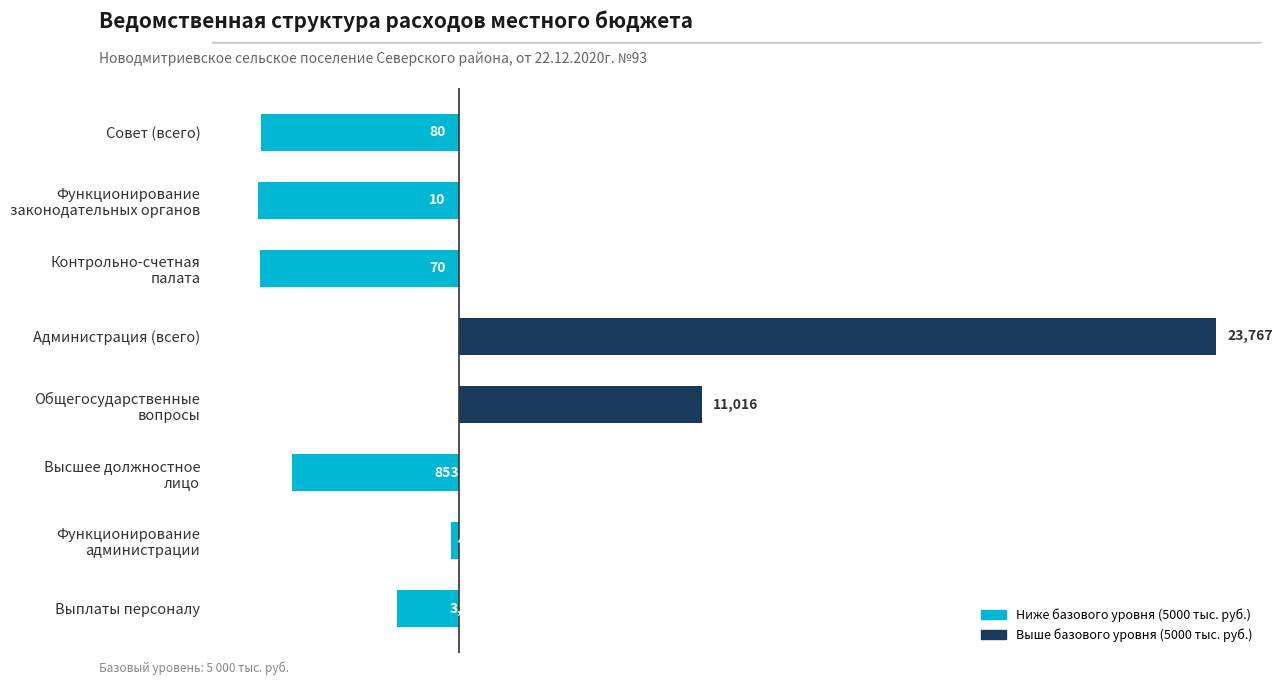

How many bars are there in total?

8